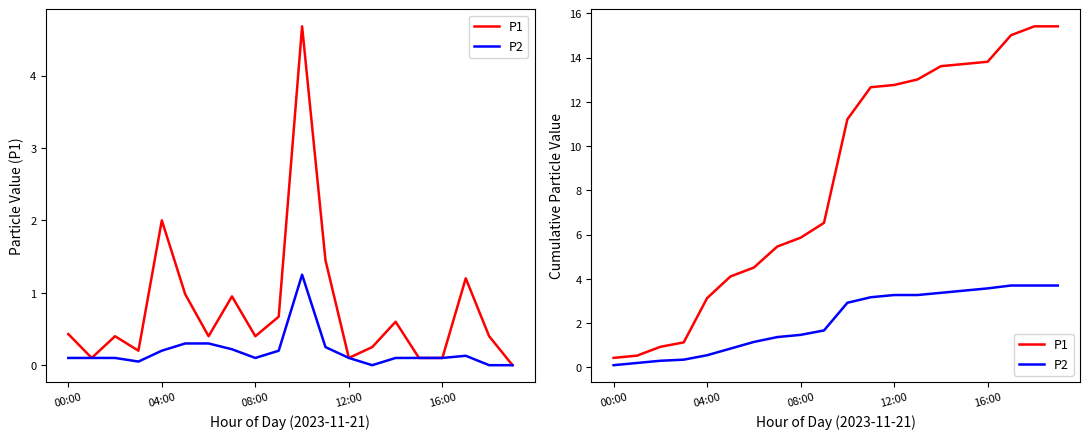

List the series in order of their peak value, lowest first.

P2, P1